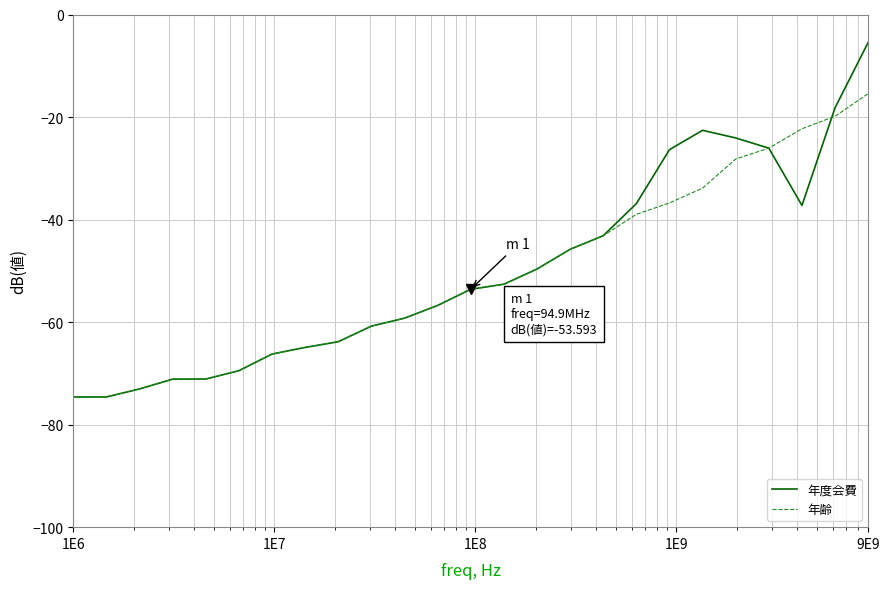

Rank the series by their maximum value, from highest to lowest.

年度会費, 年齢